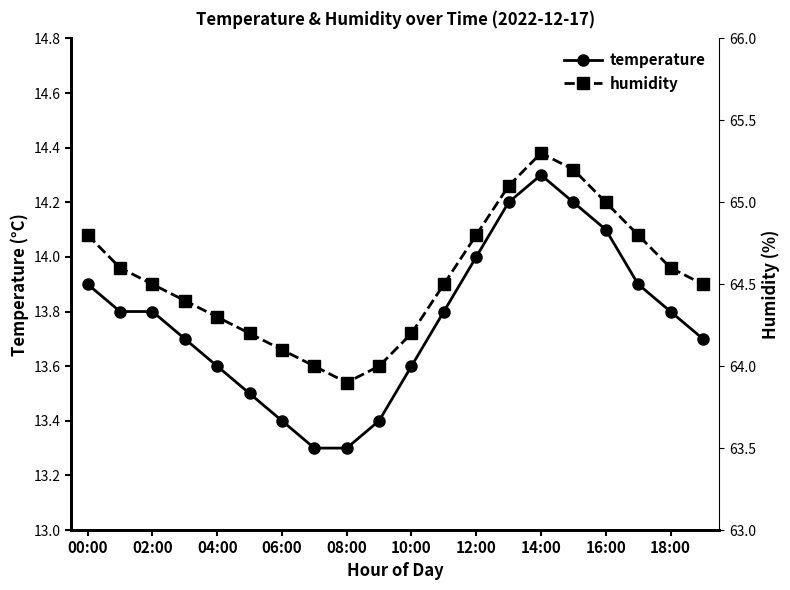

True or false: temperature has a value of 14.1 at 16:00.

True